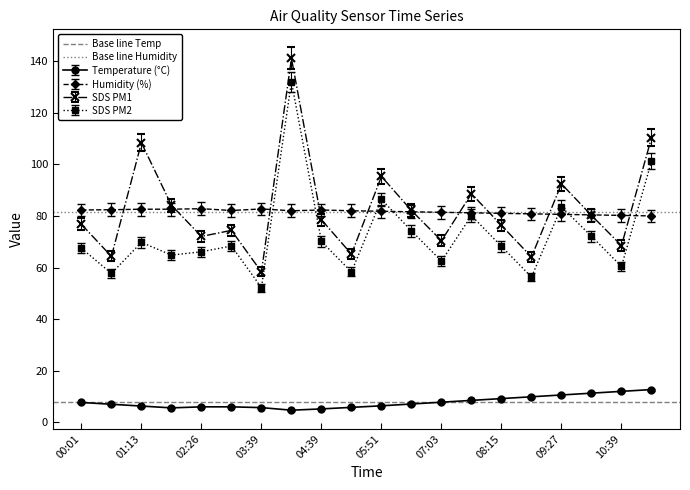

In SDS PM2, how many points are higher than both neighbors (excluding endpoints)?

6